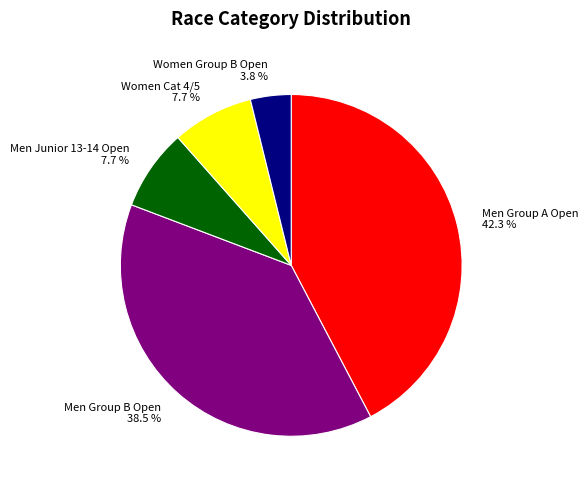

Does Men Junior 13-14 Open account for over 50% of the chart?

No